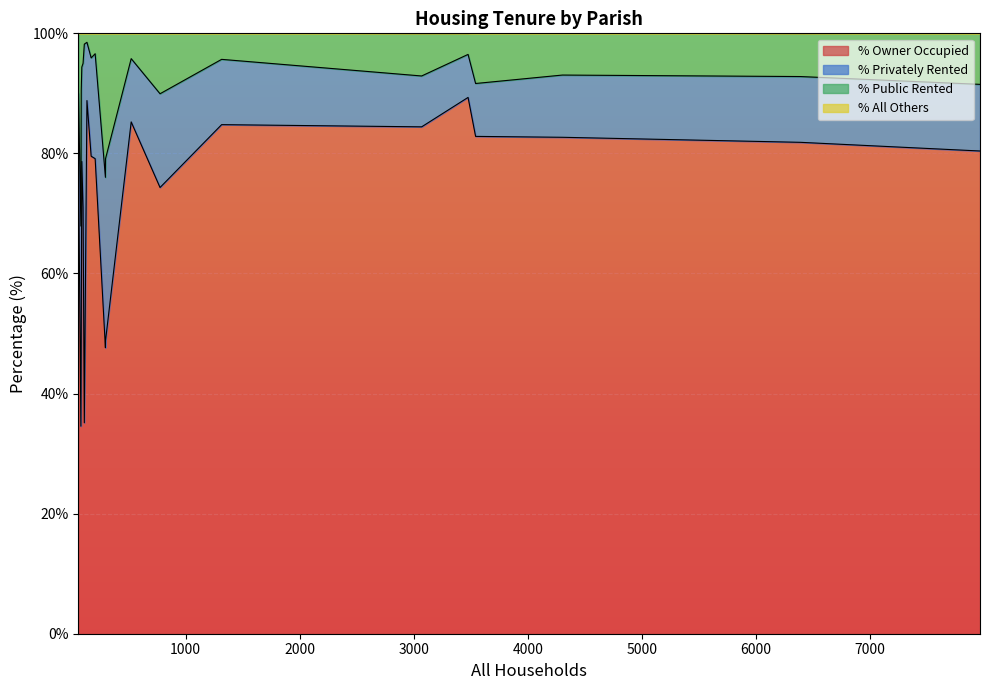

True or false: % Public Rented and % All Others cross at least once.

False